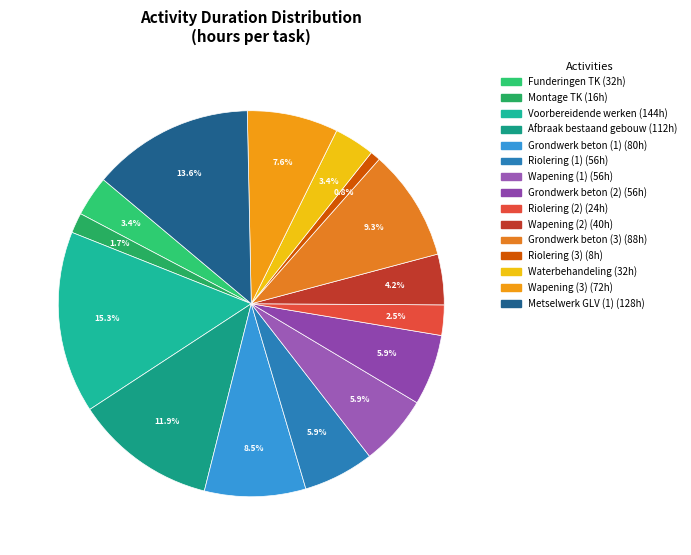

What percentage is the Wapening (1) slice, to the nearest percent?

6%